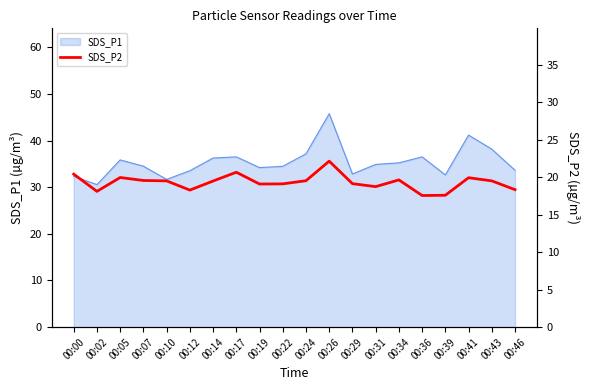

Does the chart display data point markers on the line(s)?

No